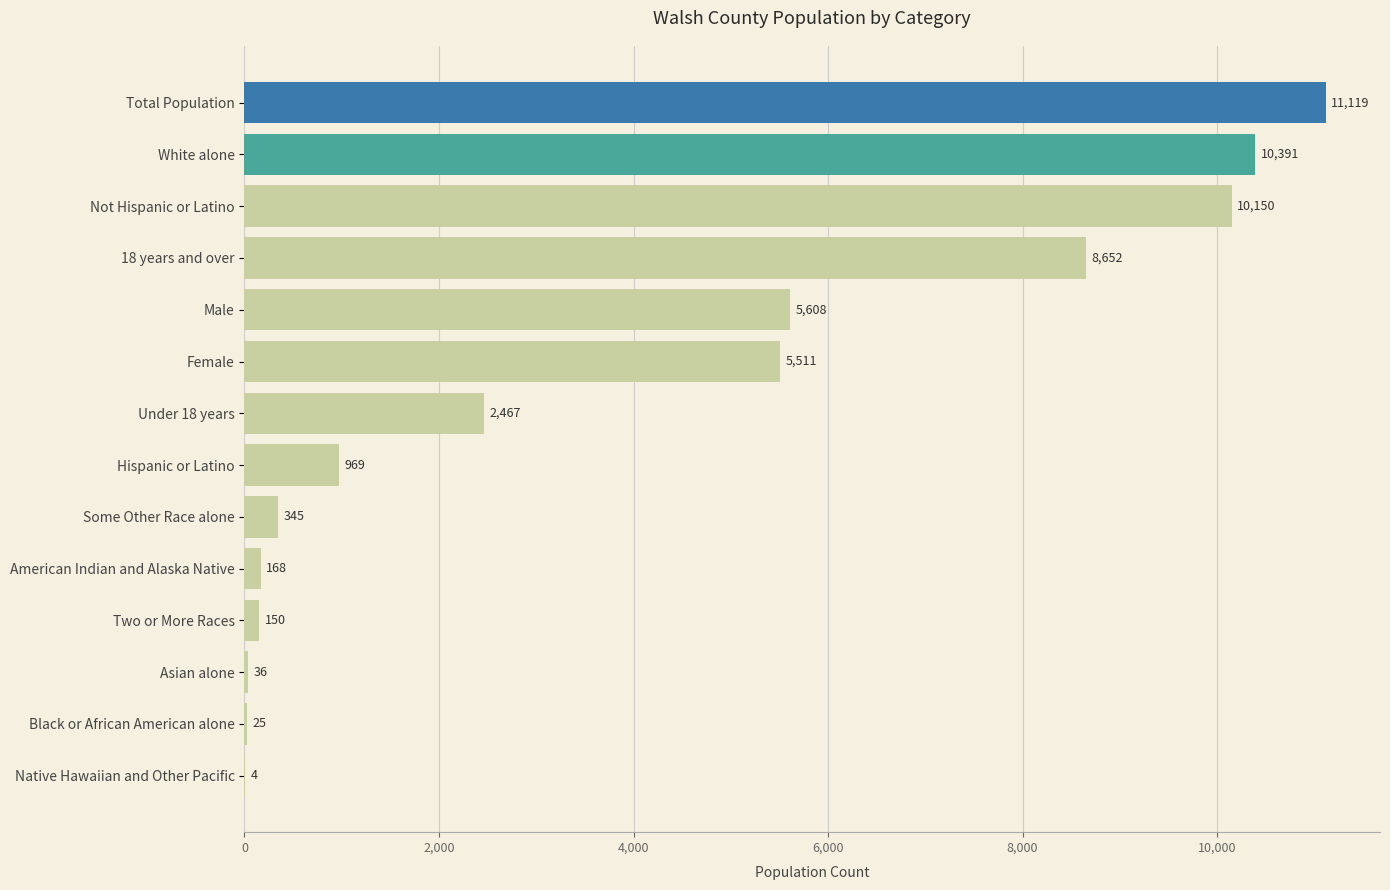

Reading bottom to top, extract all data points from this chart.

Native Hawaiian and Other Pacific=4	Black or African American alone=25	Asian alone=36	Two or More Races=150	American Indian and Alaska Native=168	Some Other Race alone=345	Hispanic or Latino=969	Under 18 years=2467	Female=5511	Male=5608	18 years and over=8652	Not Hispanic or Latino=10150	White alone=10391	Total Population=11119